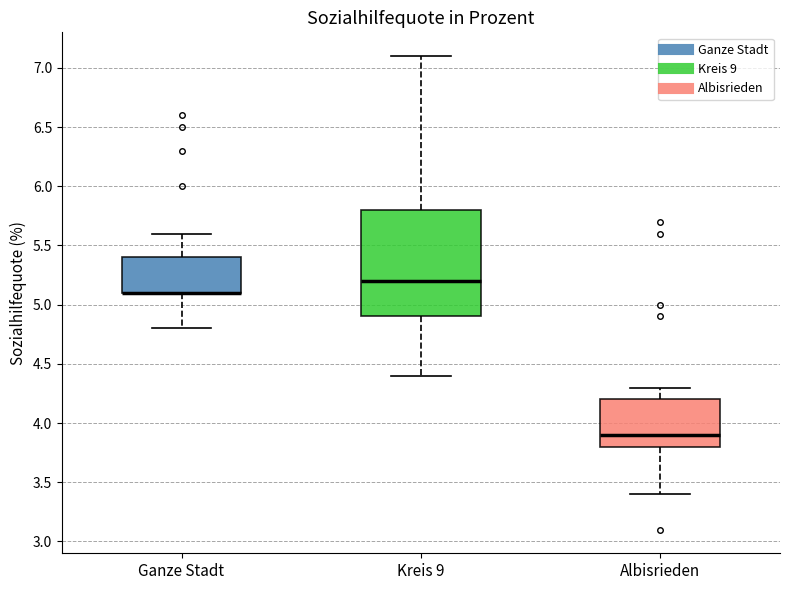

Where does the lower whisker of the box for Ganze Stadt end on the y-axis? The values are not printed on the chart, so give them approximately, as read against the axis.

4.8